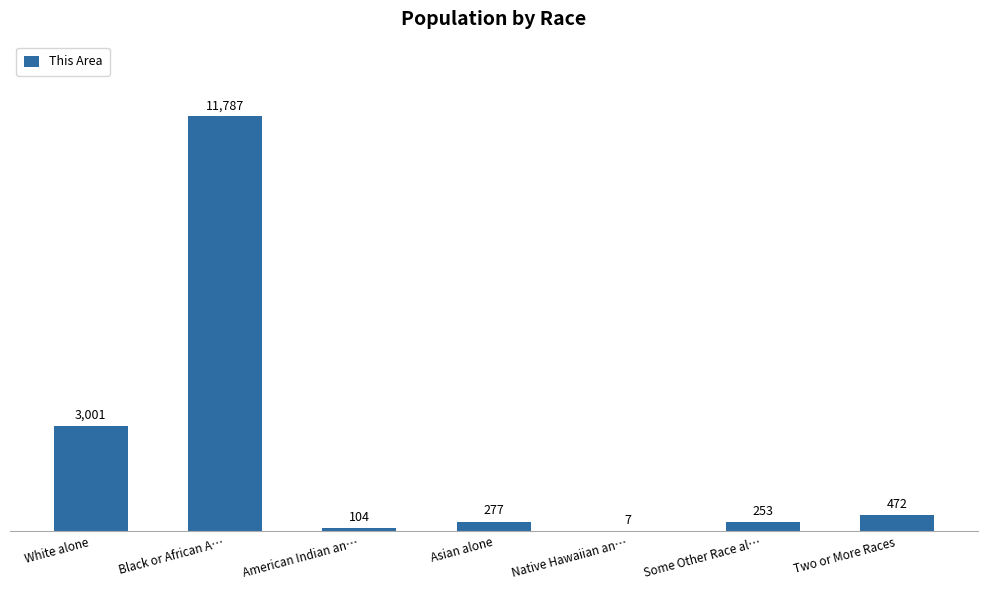

Where does the data first go above 277?

White alone